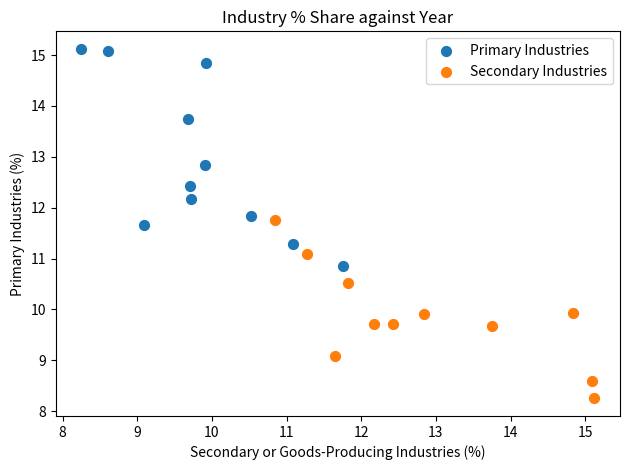

Which series contains the lowest Y value?

Secondary Industries